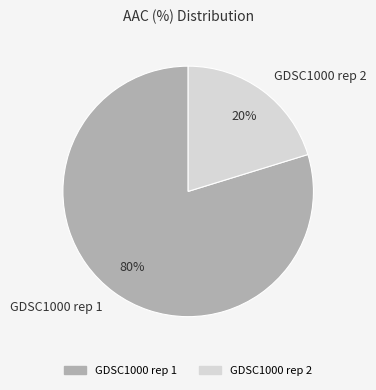

Rank the categories by value from highest to lowest.

GDSC1000 rep 1, GDSC1000 rep 2